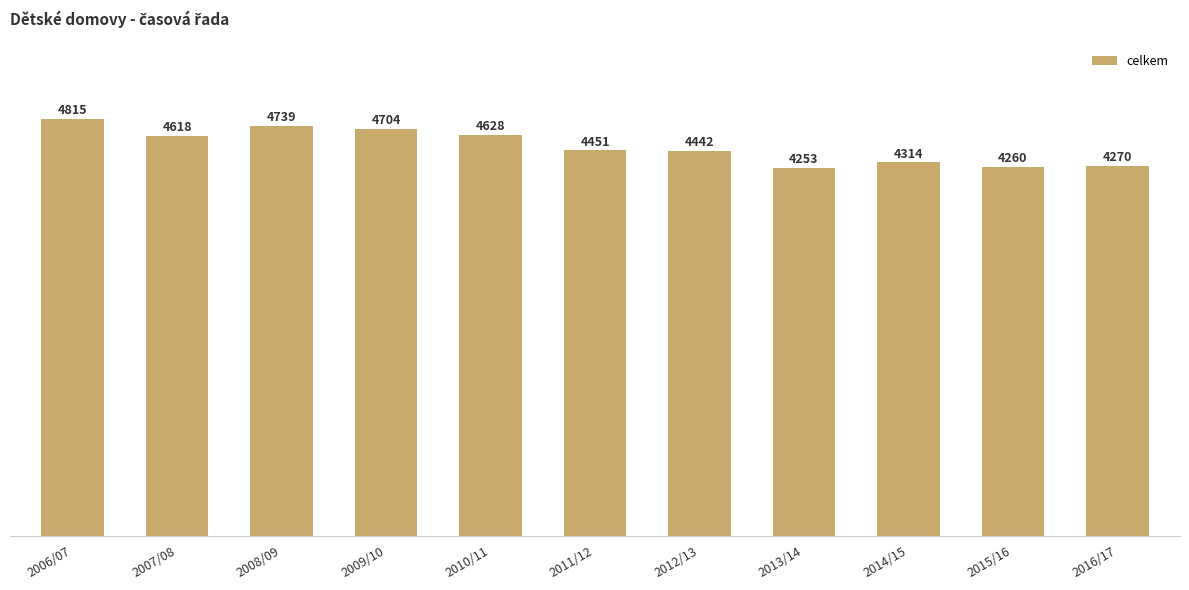

What is the difference between the maximum and minimum values?

562